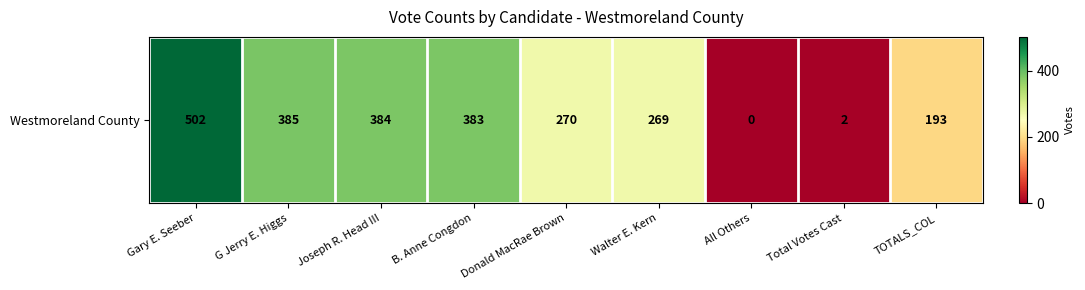

Where is the data nearest to the value 251?

Walter E. Kern